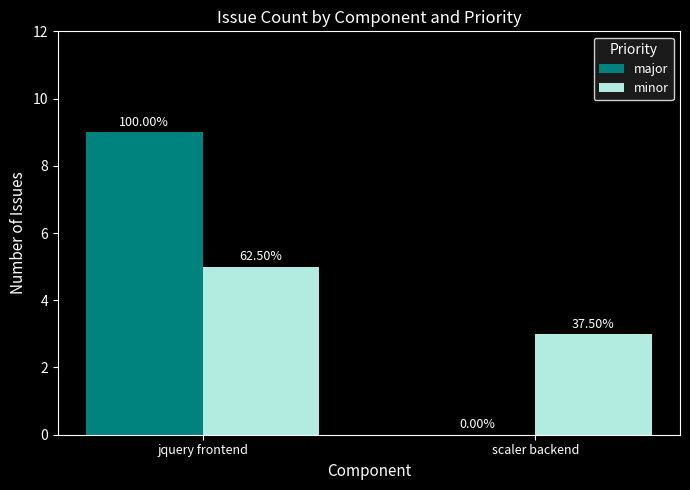

What are all the series names shown in the legend?

major, minor